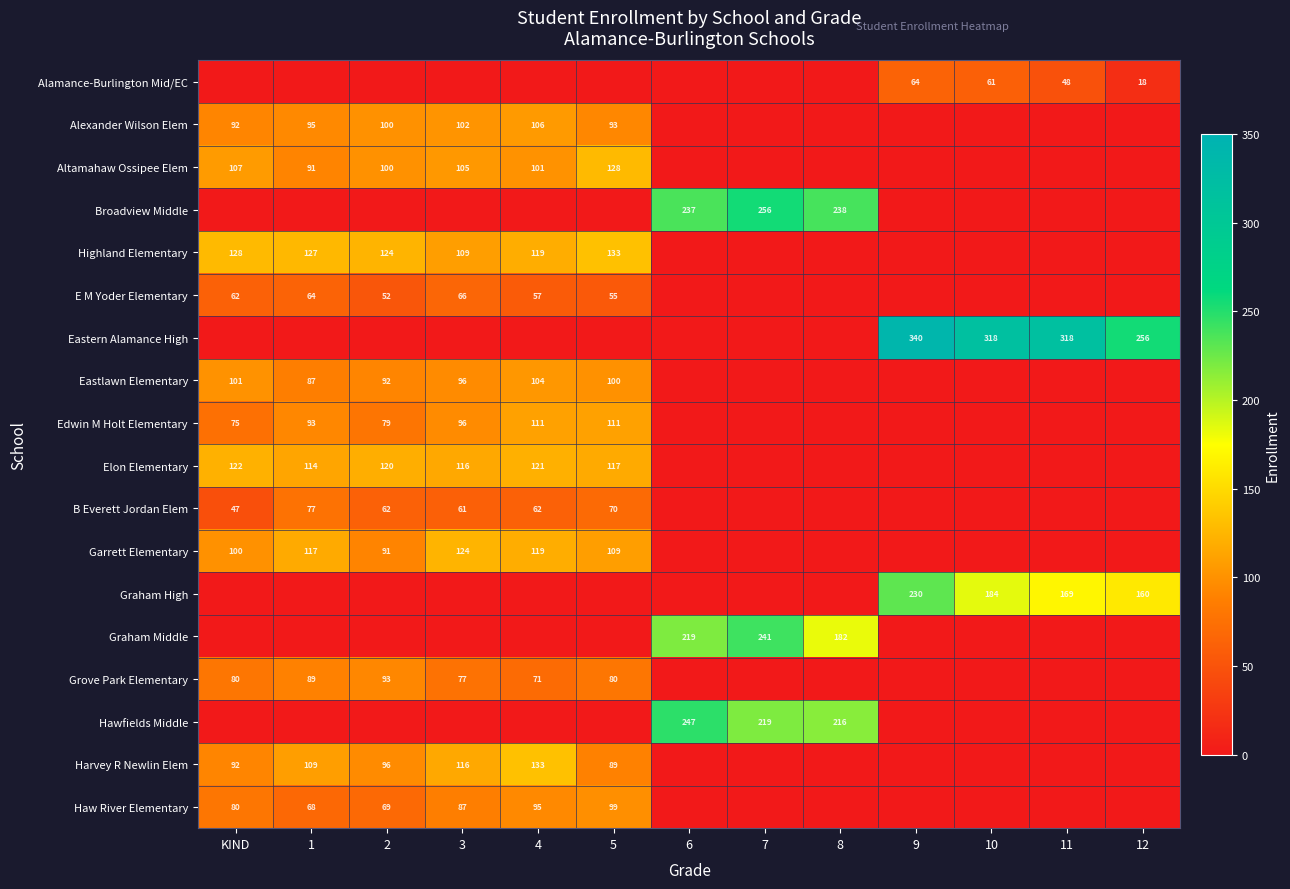

What is the difference between the Haw River Elementary values at 4 and KIND?

15